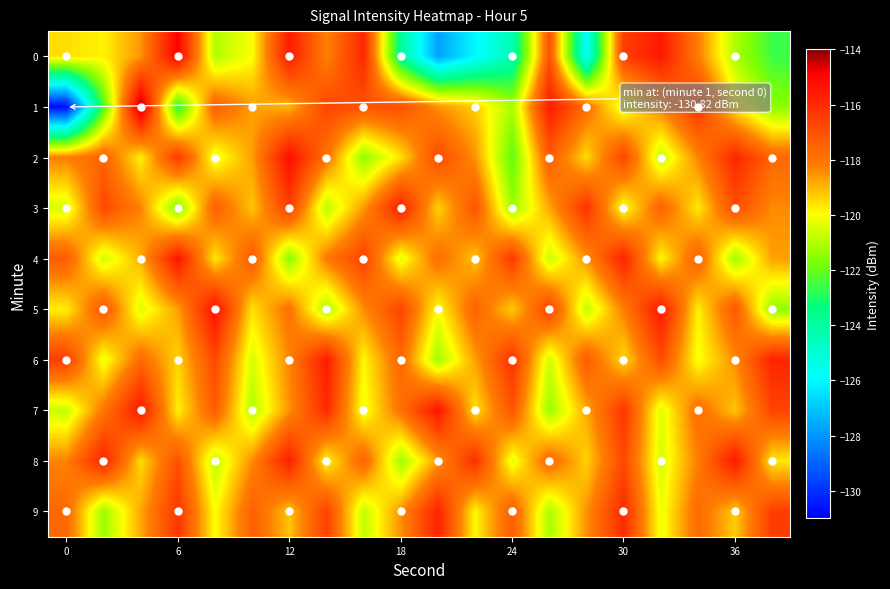

What is the minimum value shown in the chart?

-130.8